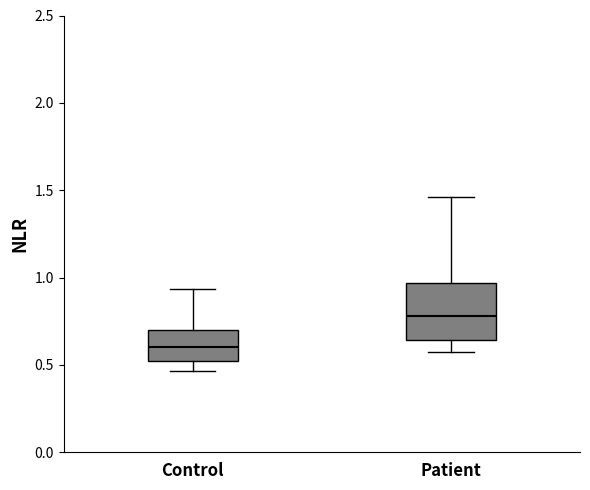

Reading left to right, read every box against the y-axis: the position of its median line, the range the box covers, and the ends of its whiskers. The values are not printed on the chart, so give them approximately, as read against the axis.

Control: median 0.60, box 0.50 to 0.70, whiskers 0.45 to 0.95
Patient: median 0.80, box 0.65 to 0.95, whiskers 0.55 to 1.45